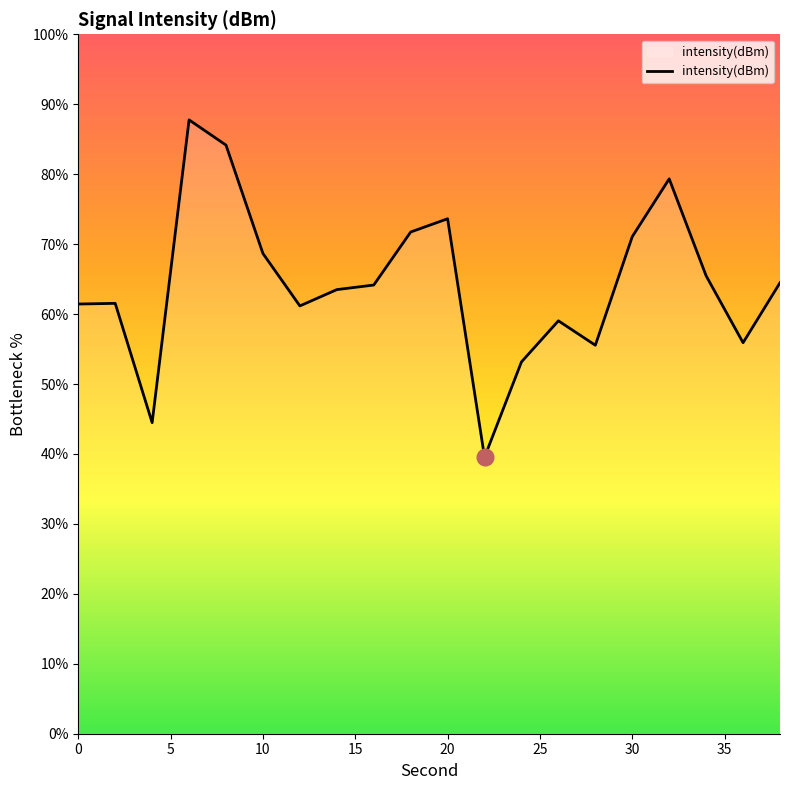

How many lines are shown in the chart?

1